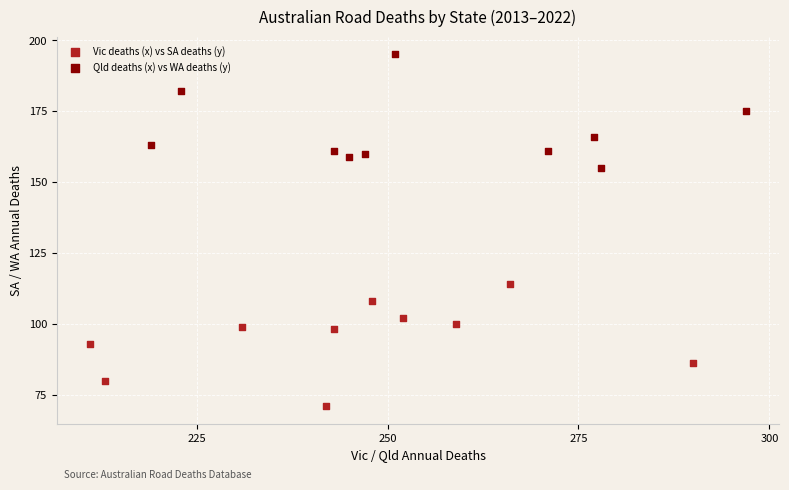

Which series reaches the maximum Y coordinate?

Qld deaths (x) vs WA deaths (y)